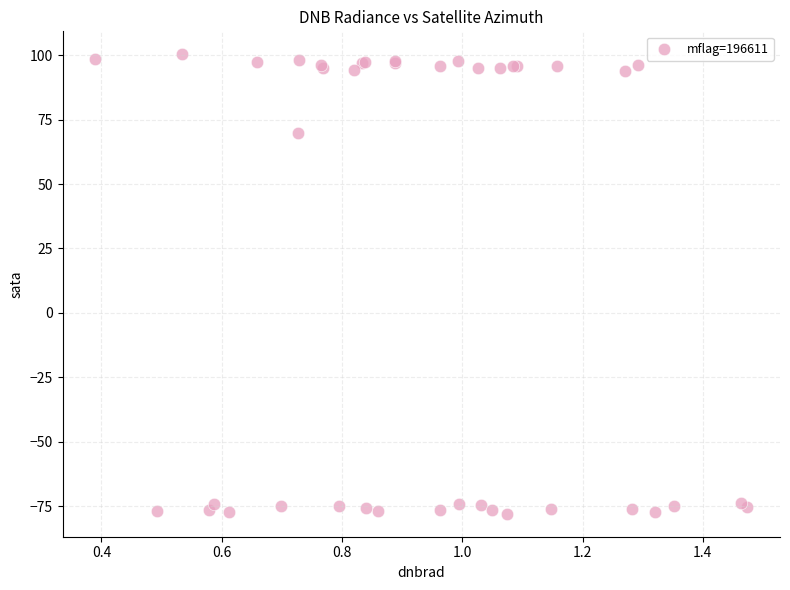

What Y value in the scatter plot is closest to 11?

69.6